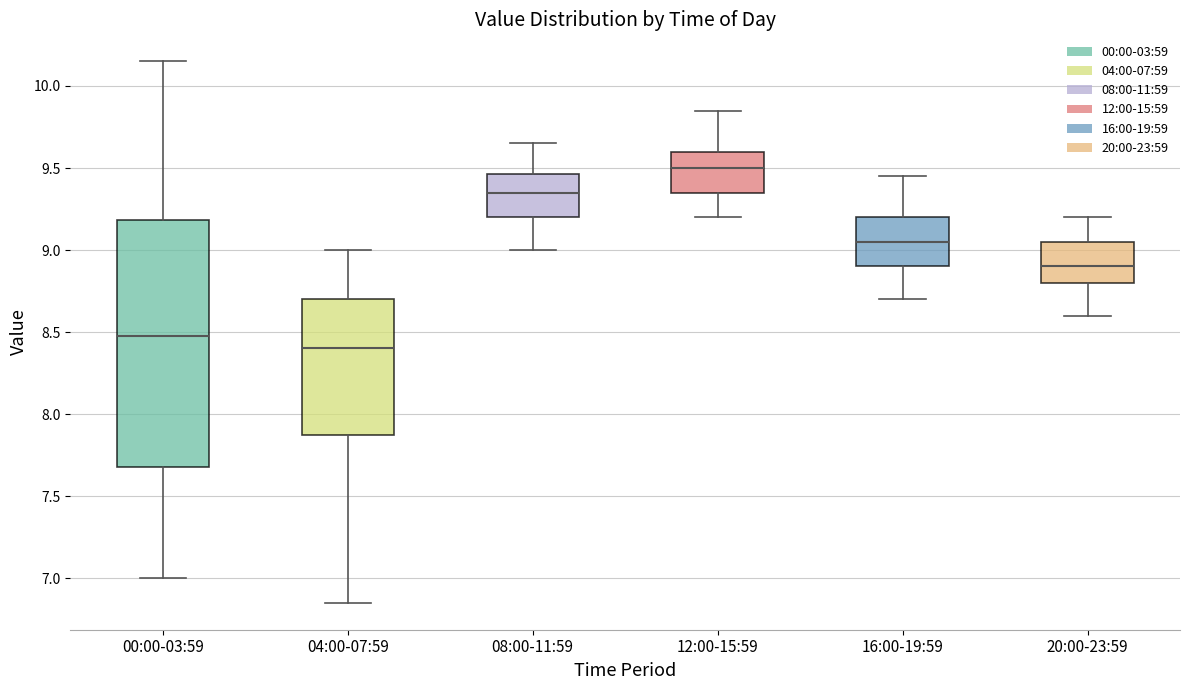

Reading left to right, transcribe this box plot: for each box, give where its median line is, the range the box spans, and where its two whiskers end, as read against the y-axis. The values are not printed on the chart, so give them approximately, as read against the axis.

00:00-03:59: median 8.50, box 7.70 to 9.20, whiskers 7.00 to 10.15
04:00-07:59: median 8.40, box 7.90 to 8.70, whiskers 6.85 to 9.00
08:00-11:59: median 9.35, box 9.20 to 9.45, whiskers 9.00 to 9.65
12:00-15:59: median 9.50, box 9.35 to 9.60, whiskers 9.20 to 9.85
16:00-19:59: median 9.05, box 8.90 to 9.20, whiskers 8.70 to 9.45
20:00-23:59: median 8.90, box 8.80 to 9.05, whiskers 8.60 to 9.20